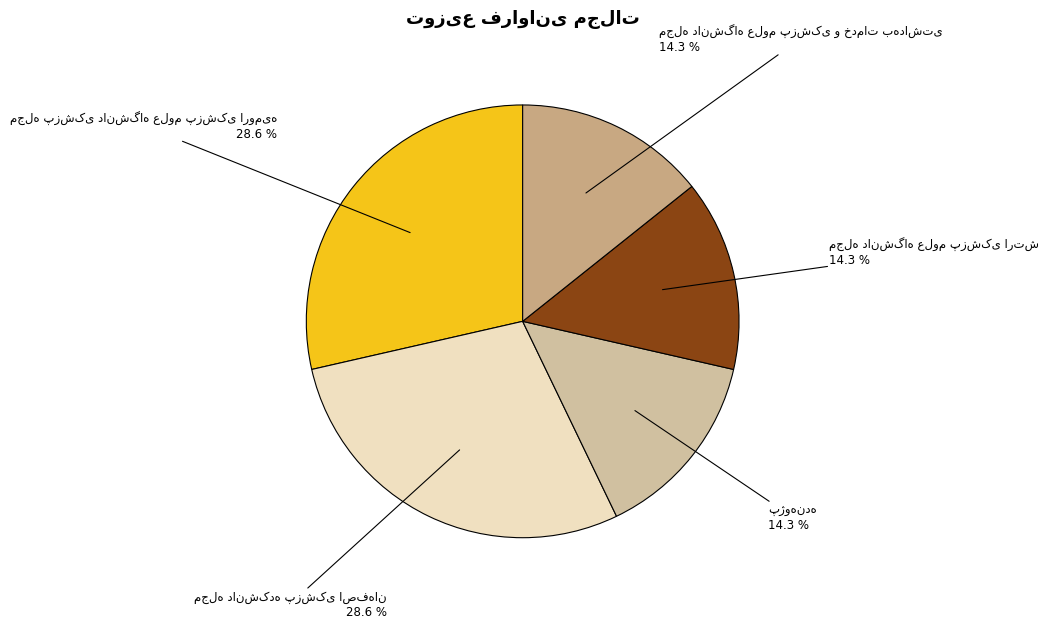

How many slices are in this pie chart?

5